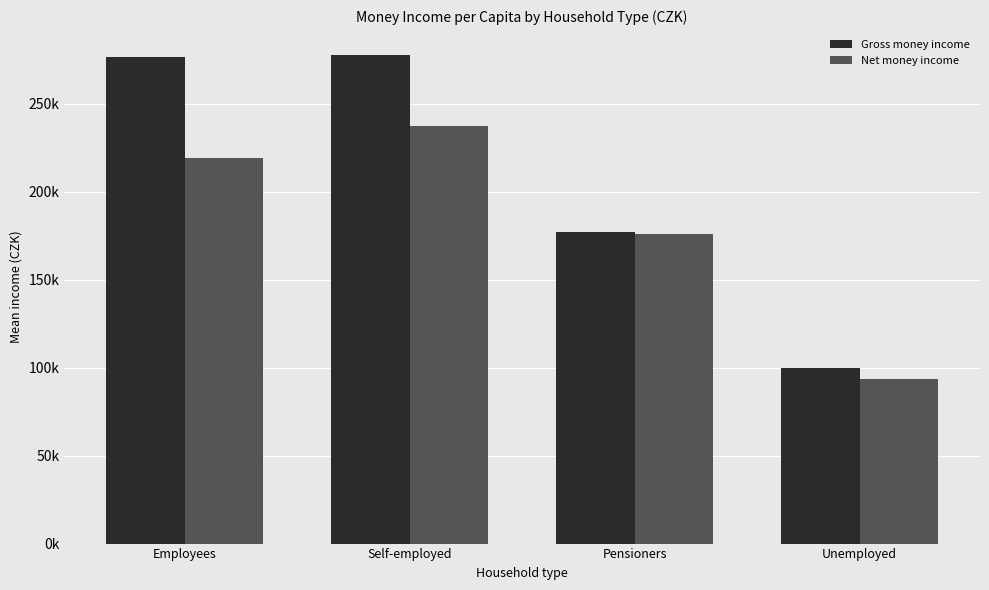

Does the chart contain any negative values?

No